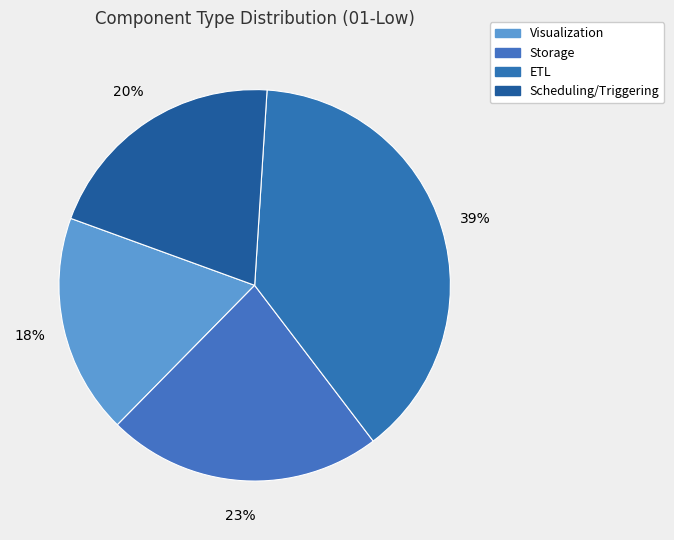

Does any single category account for the majority?

No